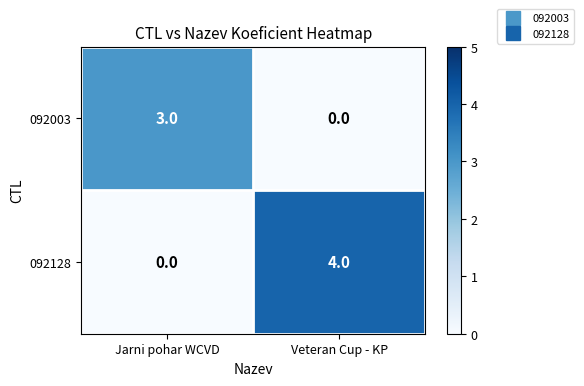

What is the difference between the 092003 values at Jarni pohar WCVD and Veteran Cup - KP?

3